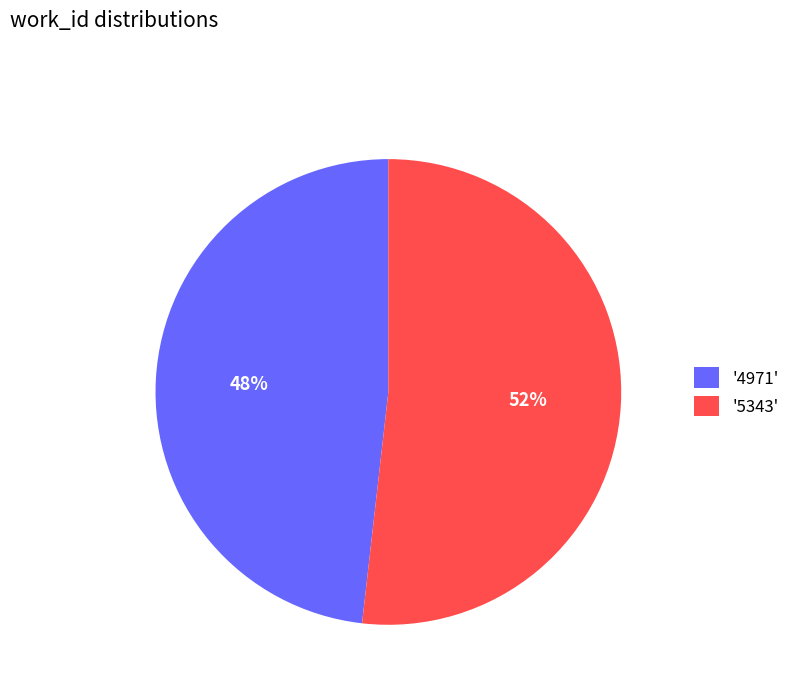

What is the largest slice in the pie chart?

'5343'